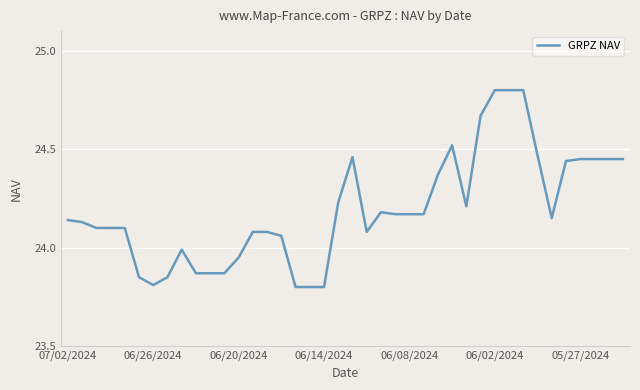

What is the smallest value displayed?

23.8